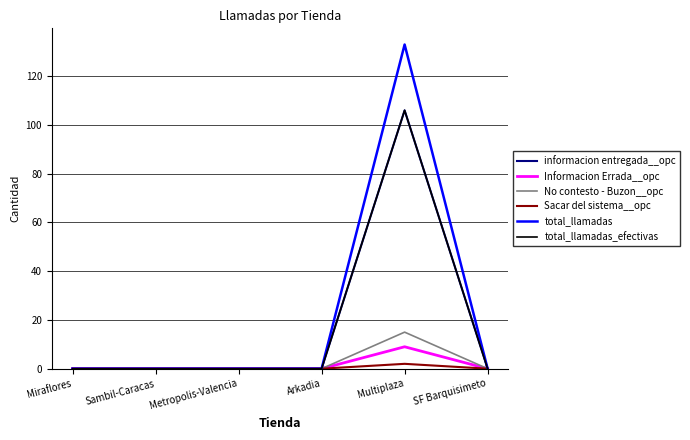

Which label corresponds to the largest value in the chart?

Multiplaza